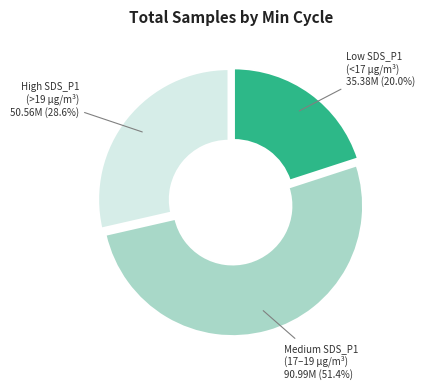

To the nearest percent, what is the average slice percentage?

33%